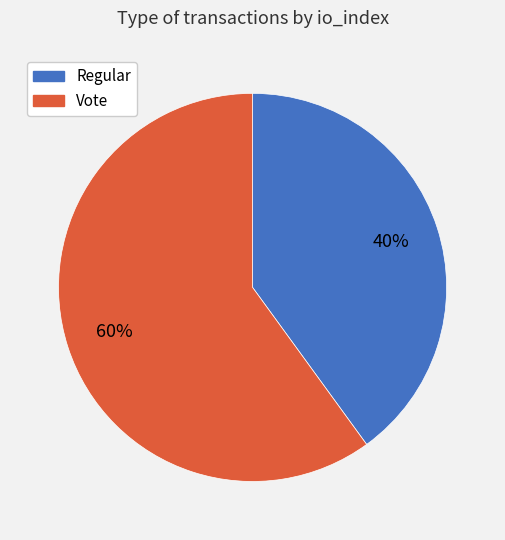

To the nearest percent, what portion does Regular represent?

40%